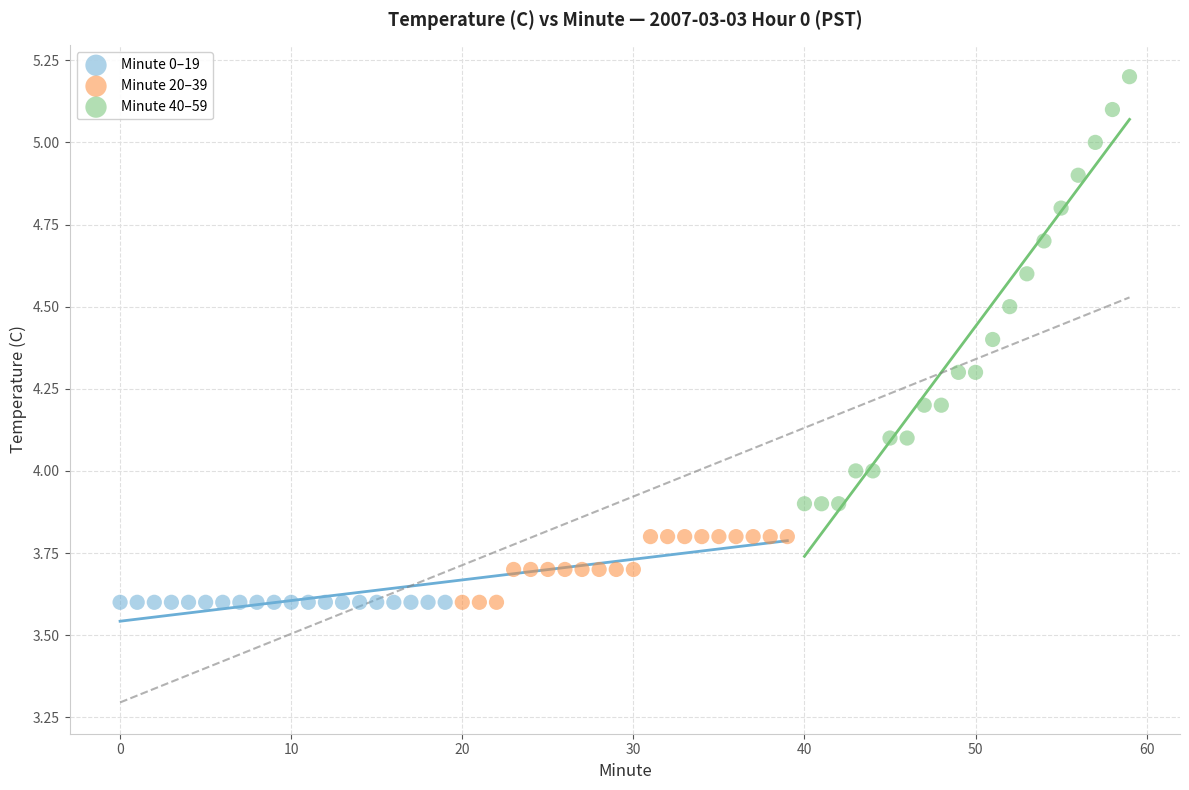

Which series reaches the maximum Y coordinate?

Minute 40–59